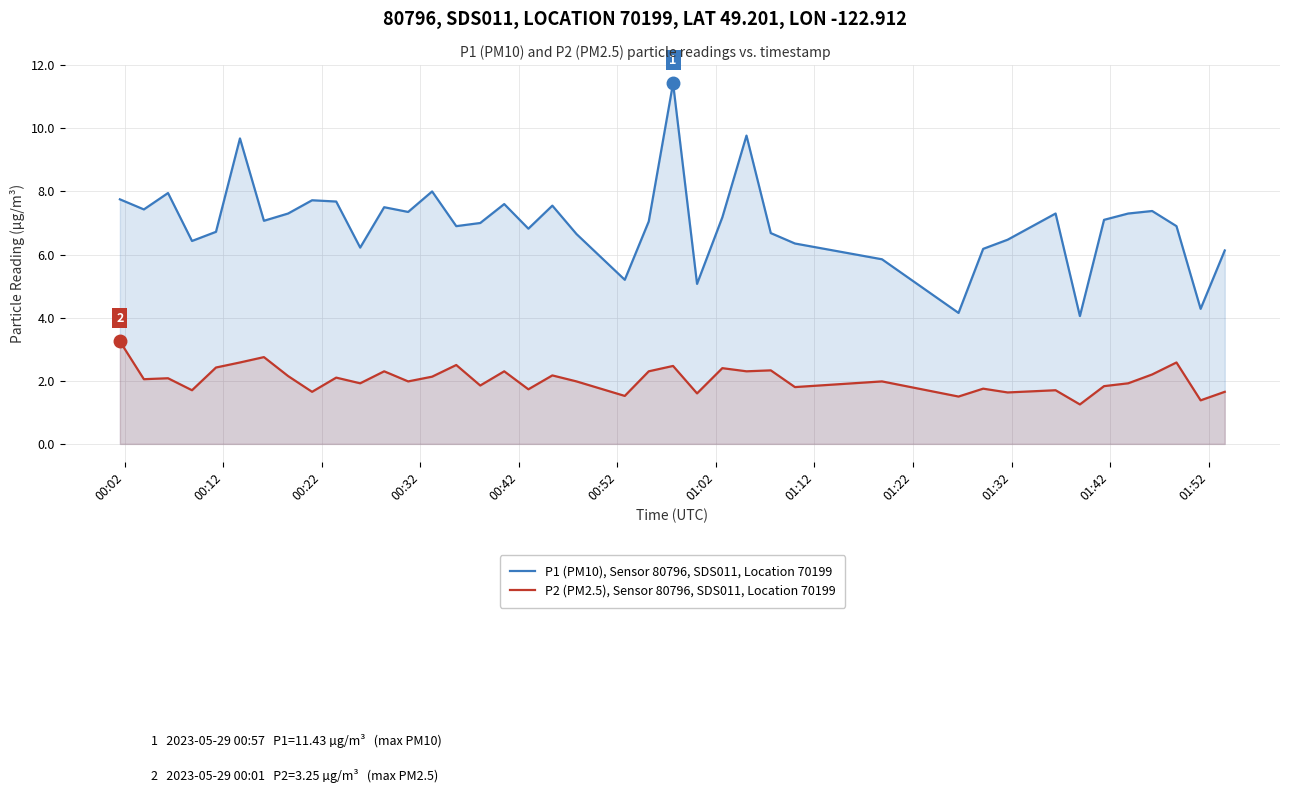

Rank the series by their average value, from lowest to highest.

P2 (PM2.5), Sensor 80796, SDS011, Location 70199, P1 (PM10), Sensor 80796, SDS011, Location 70199